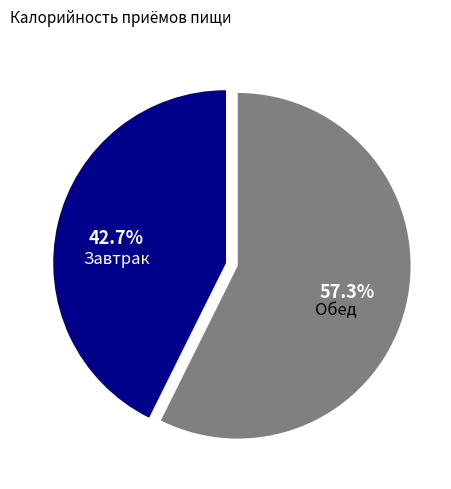

Which slice is the largest?

Обед